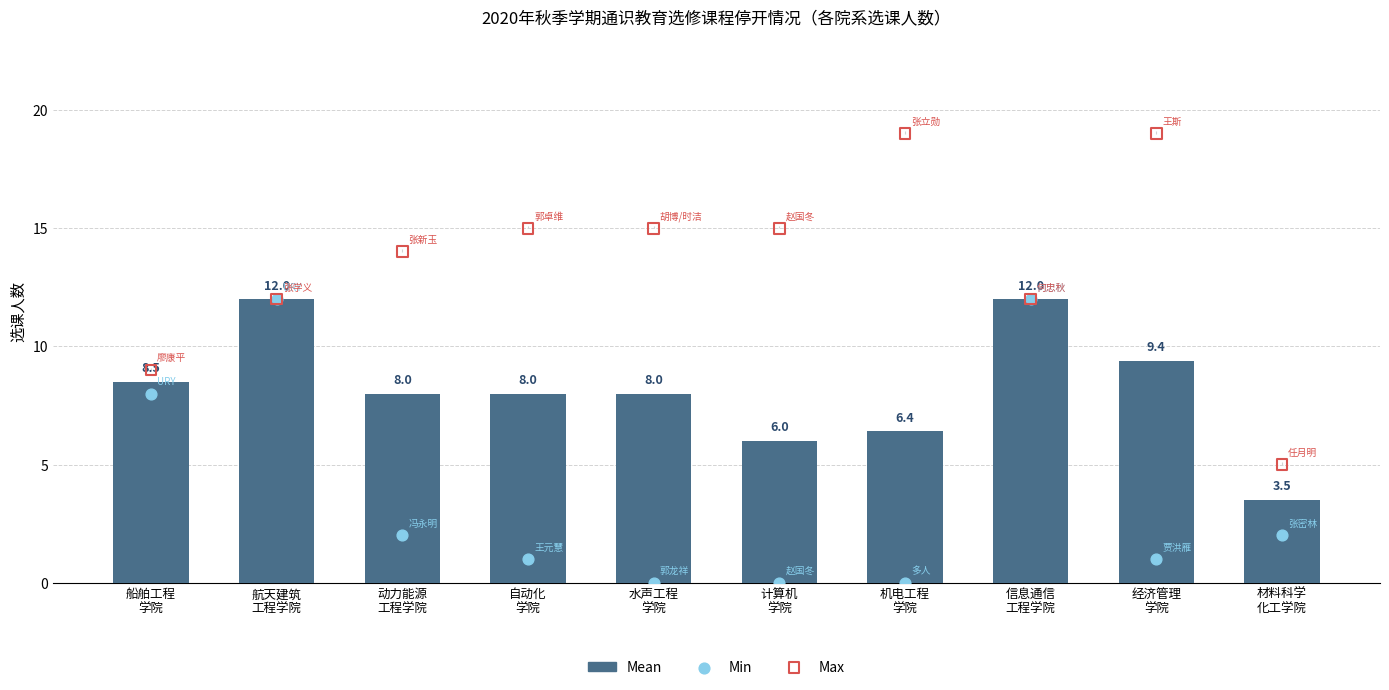

Which series has the widest spread of Y values?

Max